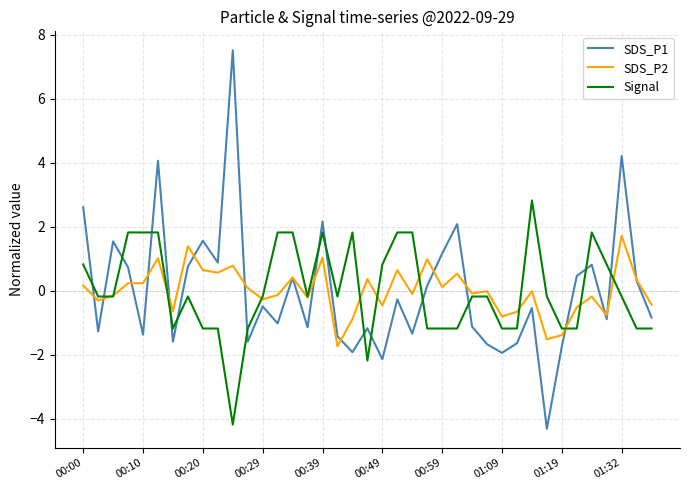

Rank the series by their maximum value, from lowest to highest.

SDS_P2, Signal, SDS_P1